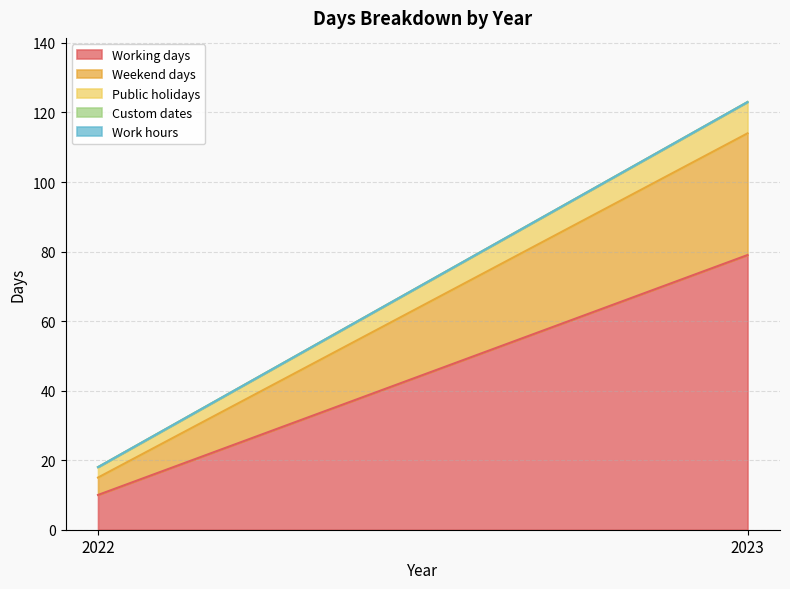

What is the difference between the Working days values at 2022 and 2023?

69